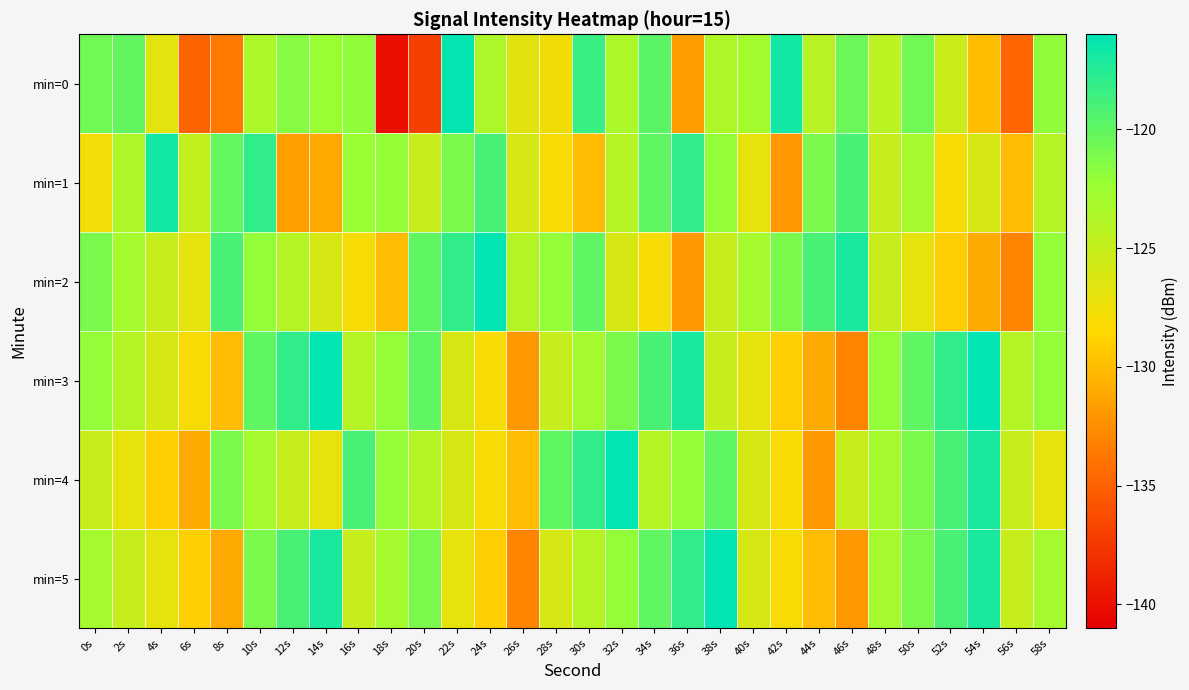

How many series are shown in this chart?

6